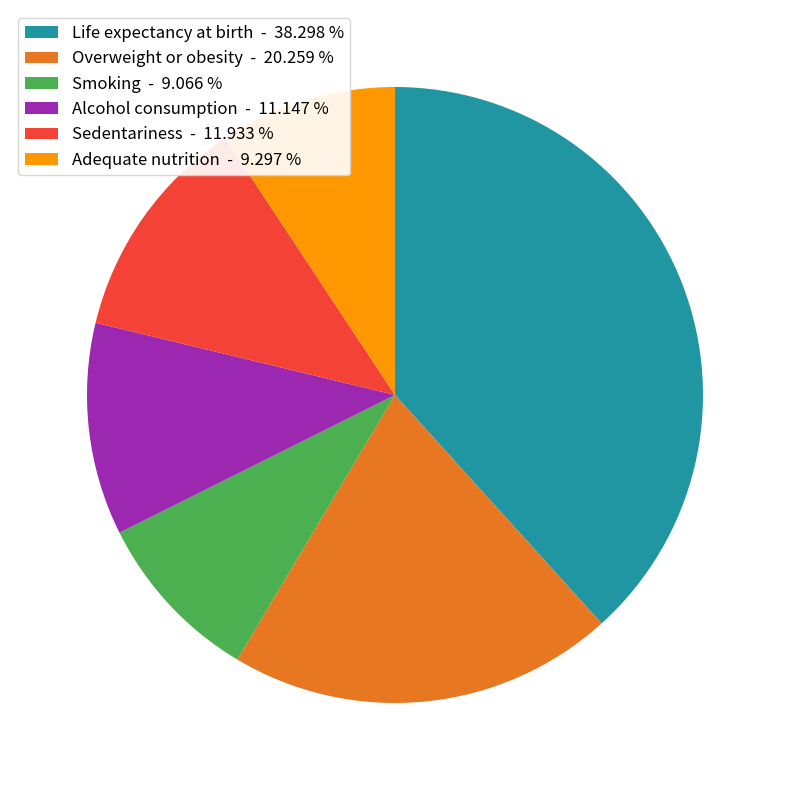

Which slice is the largest?

Life expectancy at birth